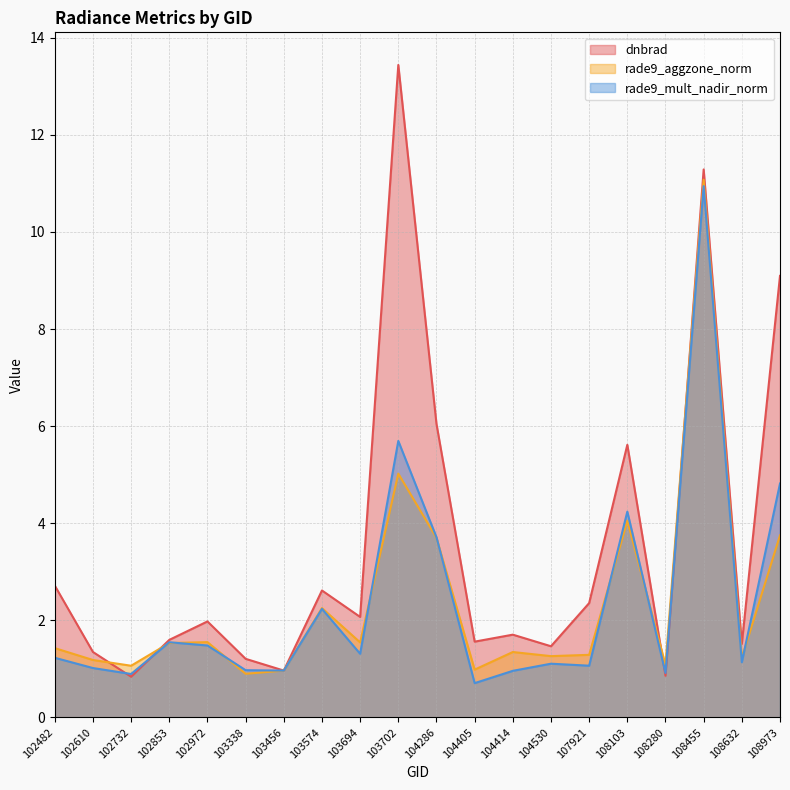

Reading left to right, what are all the values shown in this chart?

dnbrad: 102482=2.7	102610=1.3	102732=0.8	102853=1.6	102972=2.0	103338=1.2	103456=1.0	103574=2.6	103694=2.1	103702=13.4	104286=6.0	104405=1.6	104414=1.7	104530=1.5	107921=2.4	108103=5.6	108280=0.9	108455=11.3	108632=1.5	108973=9.1
rade9_aggzone_norm: 102482=1.4	102610=1.2	102732=1.1	102853=1.5	102972=1.6	103338=0.9	103456=1.0	103574=2.3	103694=1.5	103702=5.0	104286=3.7	104405=1.0	104414=1.3	104530=1.3	107921=1.3	108103=4.1	108280=1.1	108455=11.1	108632=1.2	108973=3.8
rade9_mult_nadir_norm: 102482=1.2	102610=1.0	102732=0.9	102853=1.5	102972=1.5	103338=1.0	103456=1.0	103574=2.2	103694=1.3	103702=5.7	104286=3.7	104405=0.7	104414=1.0	104530=1.1	107921=1.1	108103=4.2	108280=0.9	108455=10.9	108632=1.1	108973=4.8